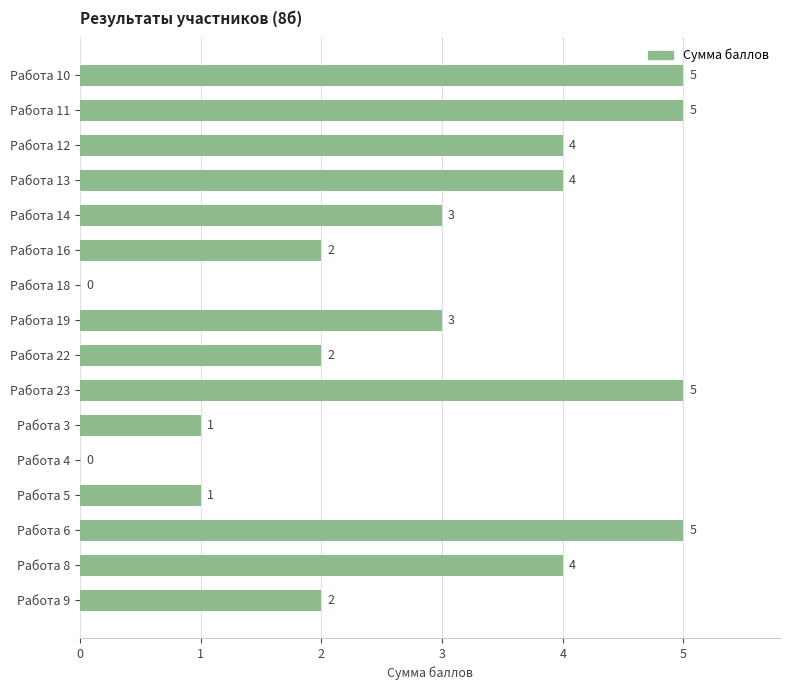

Reading top to bottom, what are all the values shown in this chart?

Работа 10=5	Работа 11=5	Работа 12=4	Работа 13=4	Работа 14=3	Работа 16=2	Работа 18=0	Работа 19=3	Работа 22=2	Работа 23=5	Работа 3=1	Работа 4=0	Работа 5=1	Работа 6=5	Работа 8=4	Работа 9=2